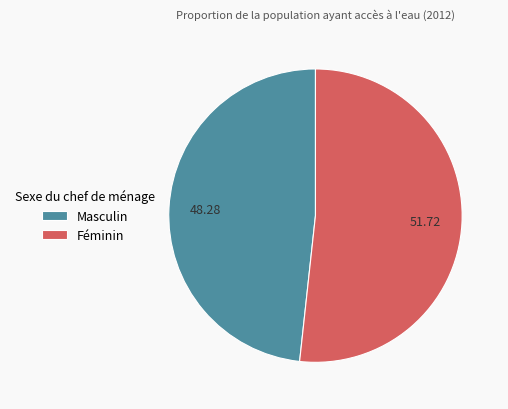

Combined, do Masculin and Féminin account for over 50%?

Yes